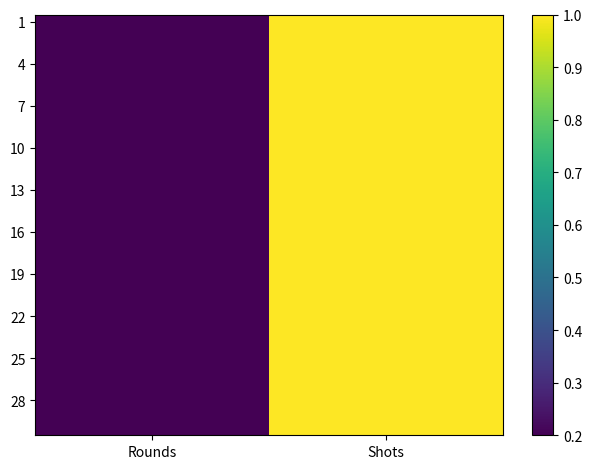

Which category has the lowest value across all series?

Rounds